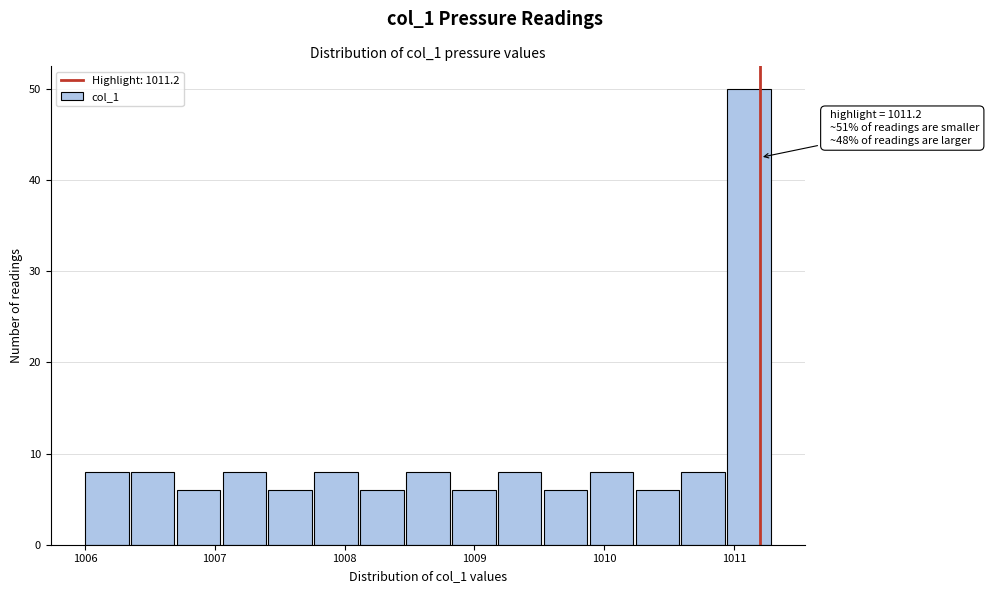

Around what value on the x-axis is the tallest bar? Give the approximate position of its centre, as read against the axis.

1011.1